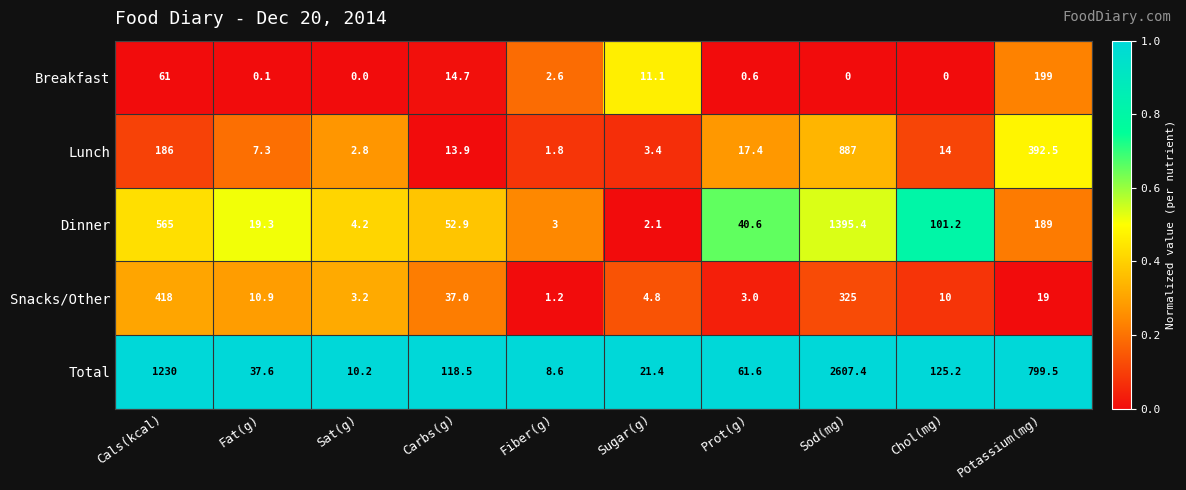

Where is Snacks/Other nearest to the value 209?

Sod(mg)